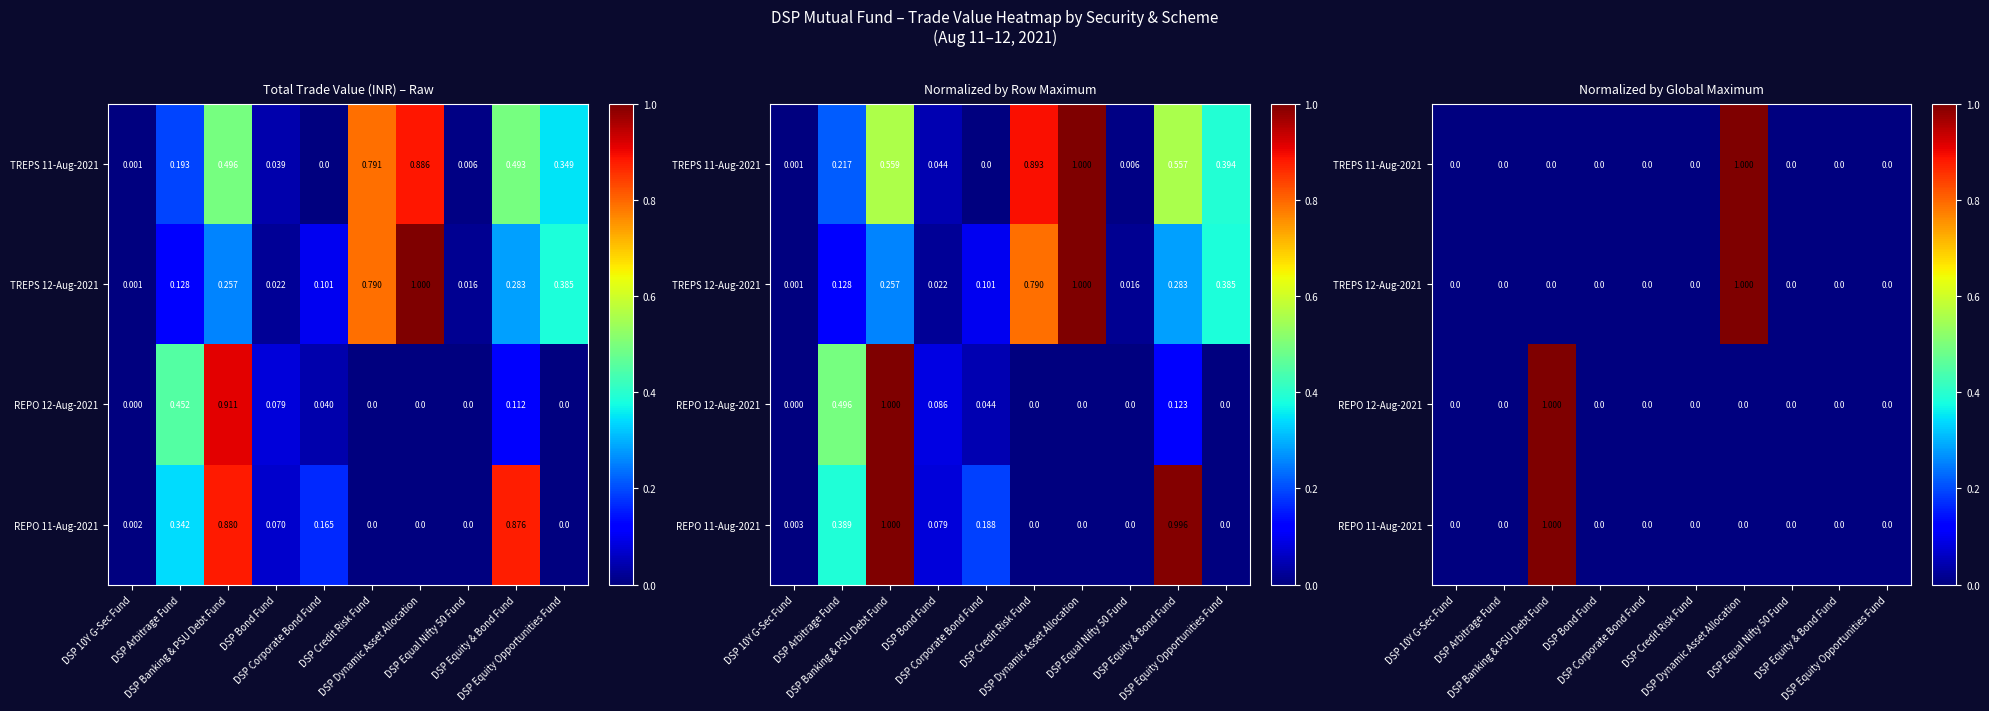

The REPO 12-Aug-2021 series shows 0 at DSP 10Y G-Sec Fund. True or false?

True